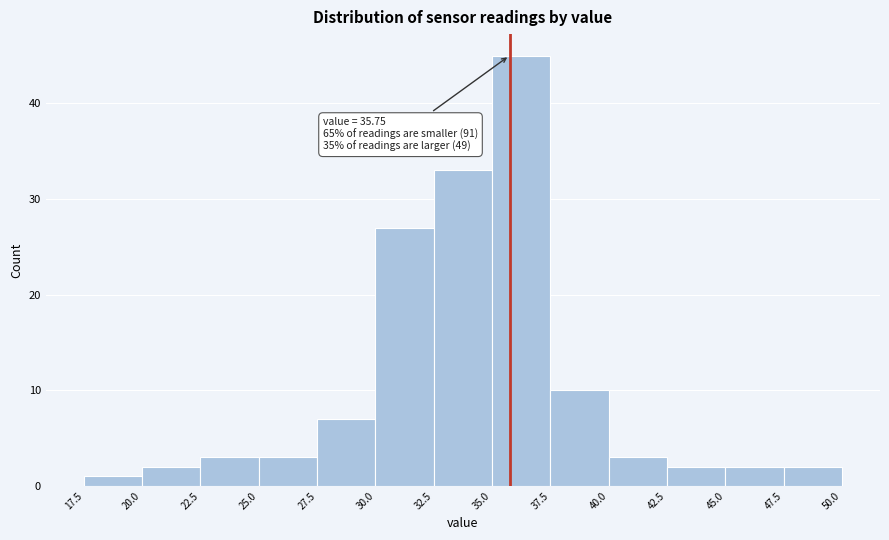

Which range on the x-axis has the tallest bar?

35.0 to 37.5